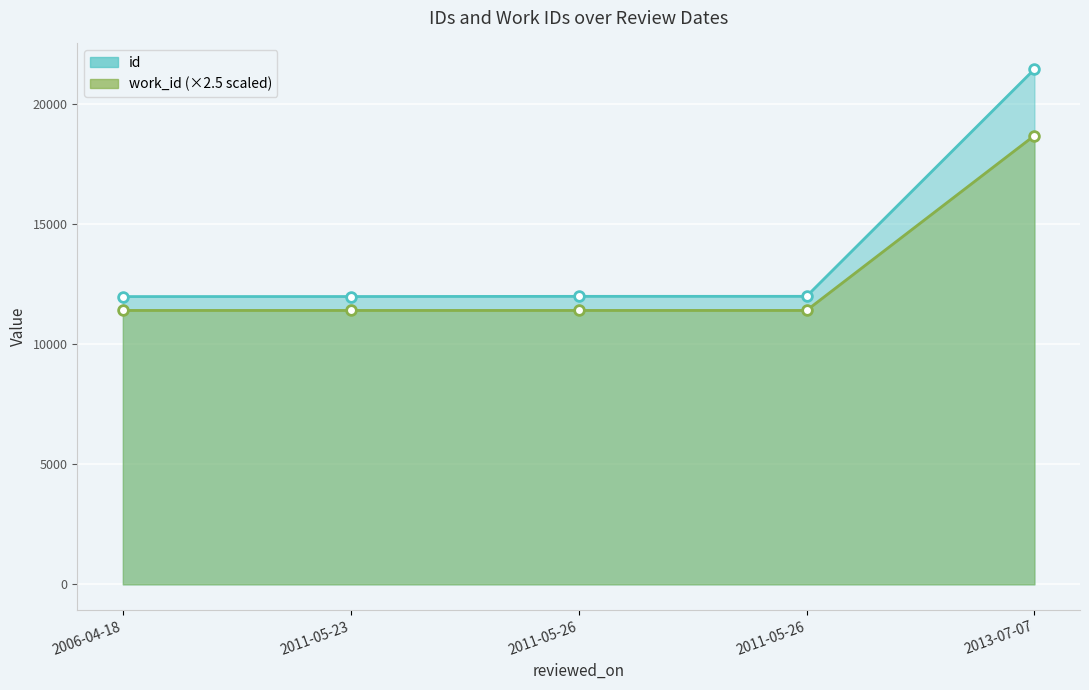

Where is work_id nearest to the value 15058?

2006-04-18